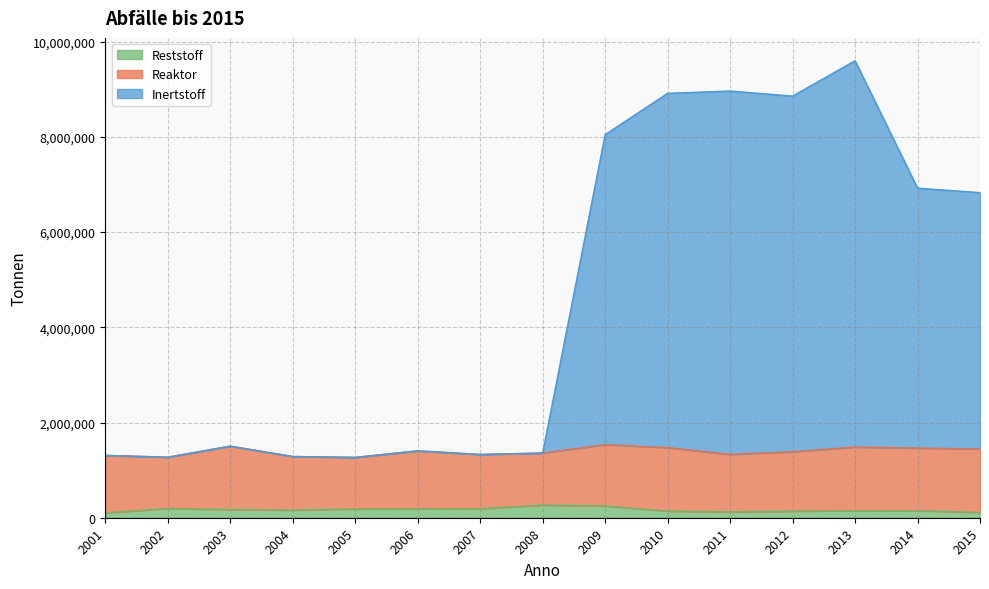

At which category is the sum across all series the highest?

2013